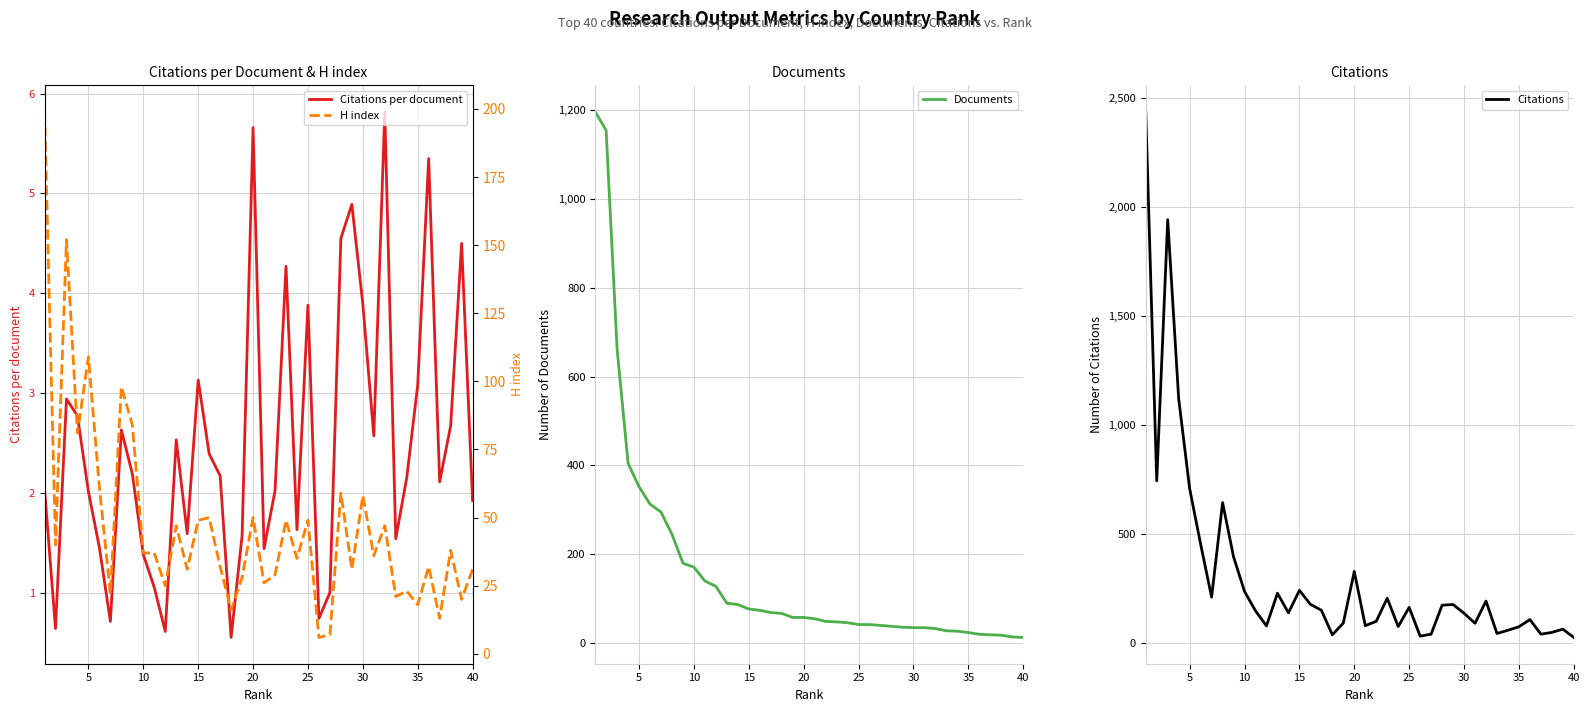

How many interior local peaks does the Citations series have?

11